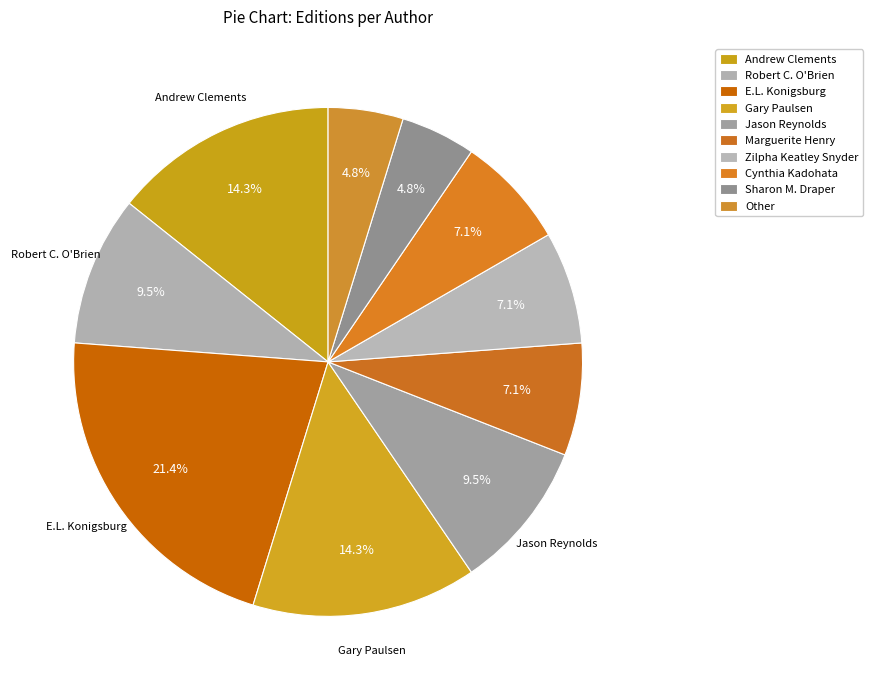

Rank the categories by value from highest to lowest.

E.L. Konigsburg, Andrew Clements, Gary Paulsen, Robert C. O'Brien, Jason Reynolds, Marguerite Henry, Zilpha Keatley Snyder, Cynthia Kadohata, Sharon M. Draper, Other